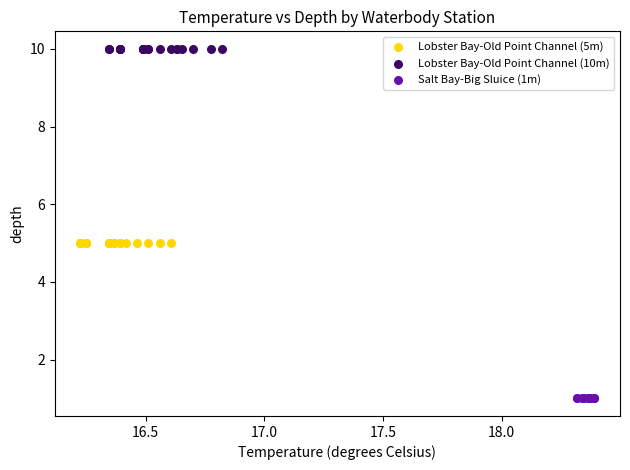

Which series contains the highest Y value?

Lobster Bay-Old Point Channel (10m)